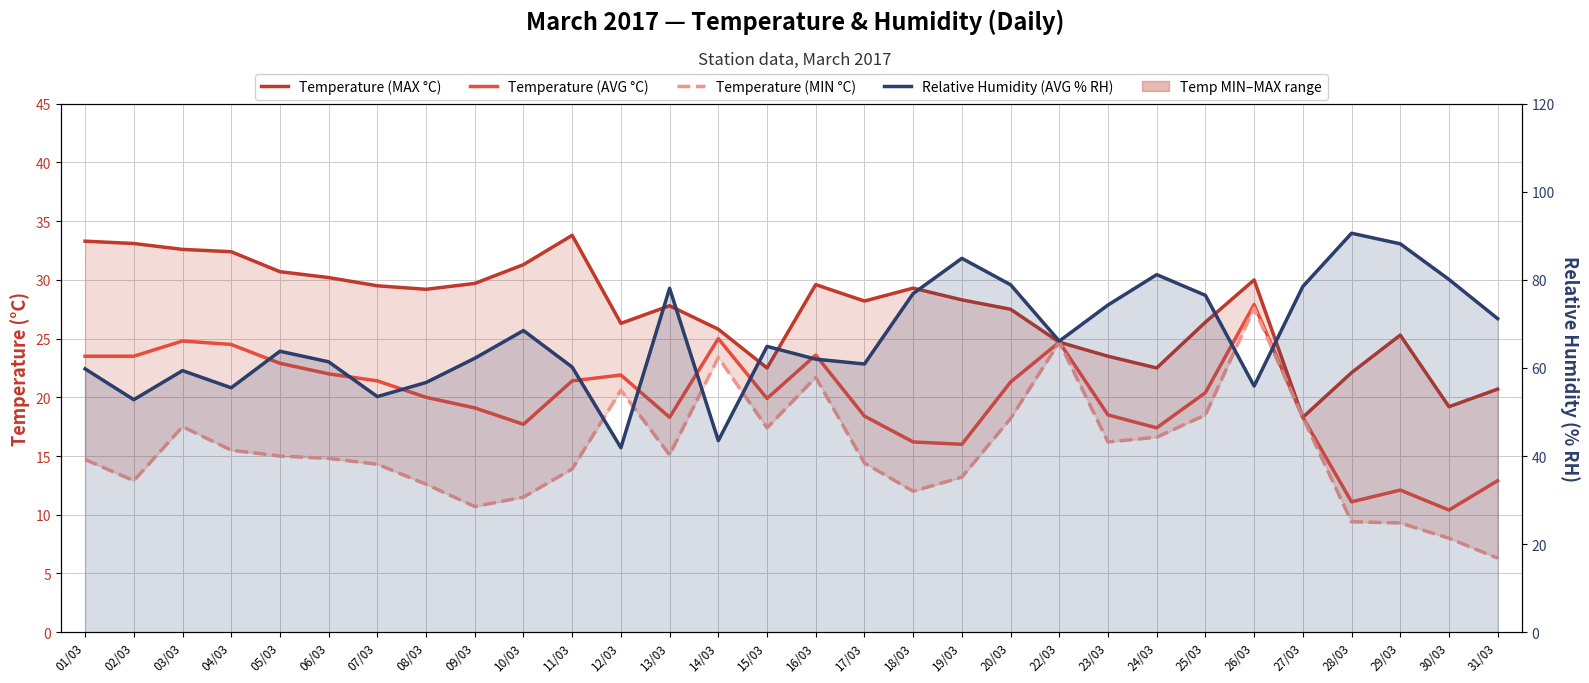

Reading left to right, what are all the values shown in this chart?

Temperature (MAX °C): 01/03=33.3	02/03=33.1	03/03=32.6	04/03=32.4	05/03=30.7	06/03=30.2	07/03=29.5	08/03=29.2	09/03=29.7	10/03=31.3	11/03=33.8	12/03=26.3	13/03=27.8	14/03=25.8	15/03=22.5	16/03=29.6	17/03=28.2	18/03=29.3	19/03=28.3	20/03=27.5	22/03=24.7	23/03=23.5	24/03=22.5	25/03=26.4	26/03=30.0	27/03=18.3	28/03=22.1	29/03=25.3	30/03=19.2	31/03=20.7
Temperature (AVG °C): 01/03=23.5	02/03=23.5	03/03=24.8	04/03=24.5	05/03=22.9	06/03=22.0	07/03=21.4	08/03=20.0	09/03=19.1	10/03=17.7	11/03=21.4	12/03=21.9	13/03=18.3	14/03=25.0	15/03=19.9	16/03=23.6	17/03=18.4	18/03=16.2	19/03=16.0	20/03=21.3	22/03=24.7	23/03=18.5	24/03=17.4	25/03=20.4	26/03=27.9	27/03=18.3	28/03=11.1	29/03=12.1	30/03=10.4	31/03=12.9
Temperature (MIN °C): 01/03=14.7	02/03=12.9	03/03=17.5	04/03=15.5	05/03=15.0	06/03=14.8	07/03=14.3	08/03=12.6	09/03=10.7	10/03=11.5	11/03=13.9	12/03=20.6	13/03=15.1	14/03=23.4	15/03=17.4	16/03=21.7	17/03=14.4	18/03=12.0	19/03=13.2	20/03=18.2	22/03=24.7	23/03=16.2	24/03=16.6	25/03=18.5	26/03=27.6	27/03=18.3	28/03=9.4	29/03=9.3	30/03=8.0	31/03=6.3
Relative Humidity (AVG % RH): 01/03=59.8	02/03=52.8	03/03=59.4	04/03=55.5	05/03=63.8	06/03=61.4	07/03=53.5	08/03=56.7	09/03=62.2	10/03=68.5	11/03=60.2	12/03=41.9	13/03=78.1	14/03=43.5	15/03=64.9	16/03=62.0	17/03=60.9	18/03=76.9	19/03=84.9	20/03=78.9	22/03=66.1	23/03=74.3	24/03=81.2	25/03=76.5	26/03=55.9	27/03=78.5	28/03=90.6	29/03=88.2	30/03=80.1	31/03=71.2